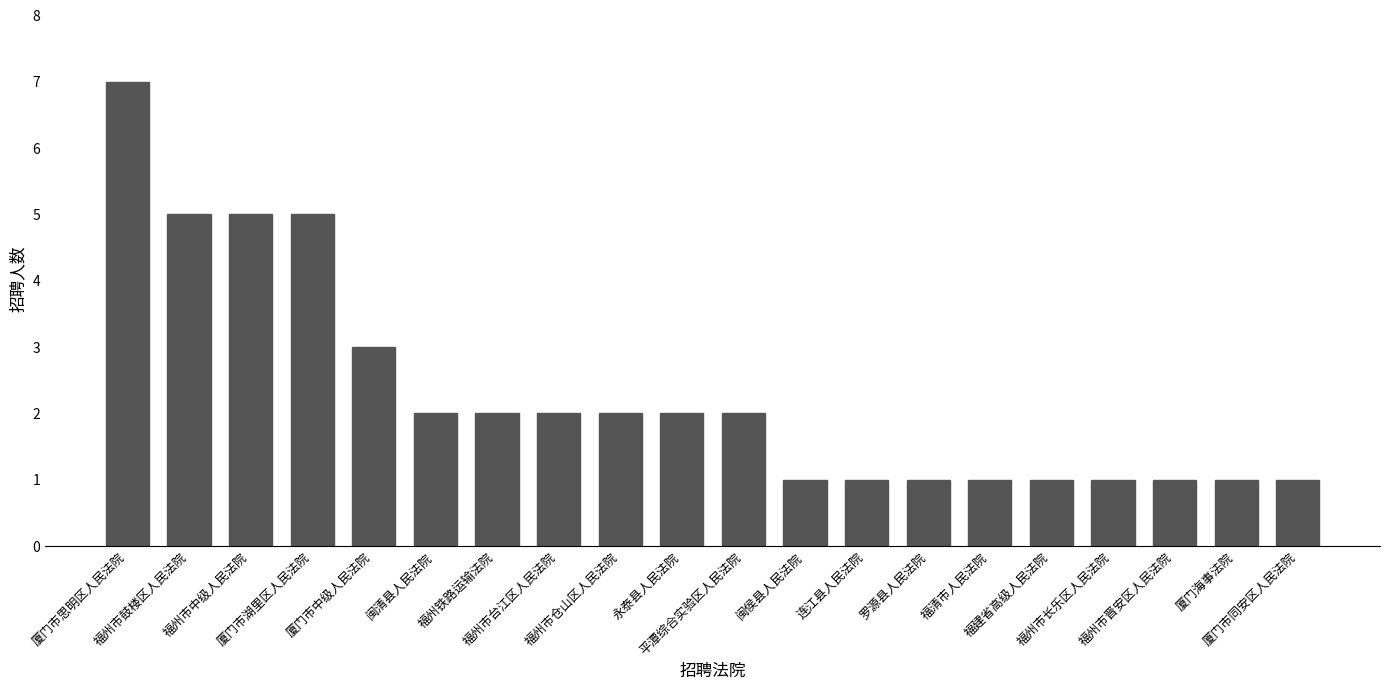

Are the bars grouped side by side (vs. stacked)?

No